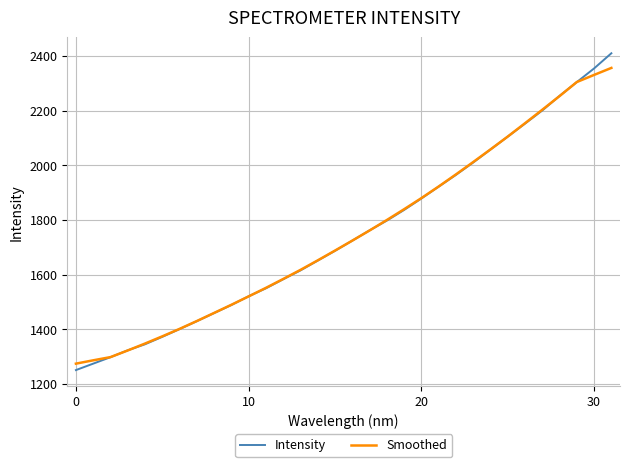

Which series has the widest spread of values?

Intensity